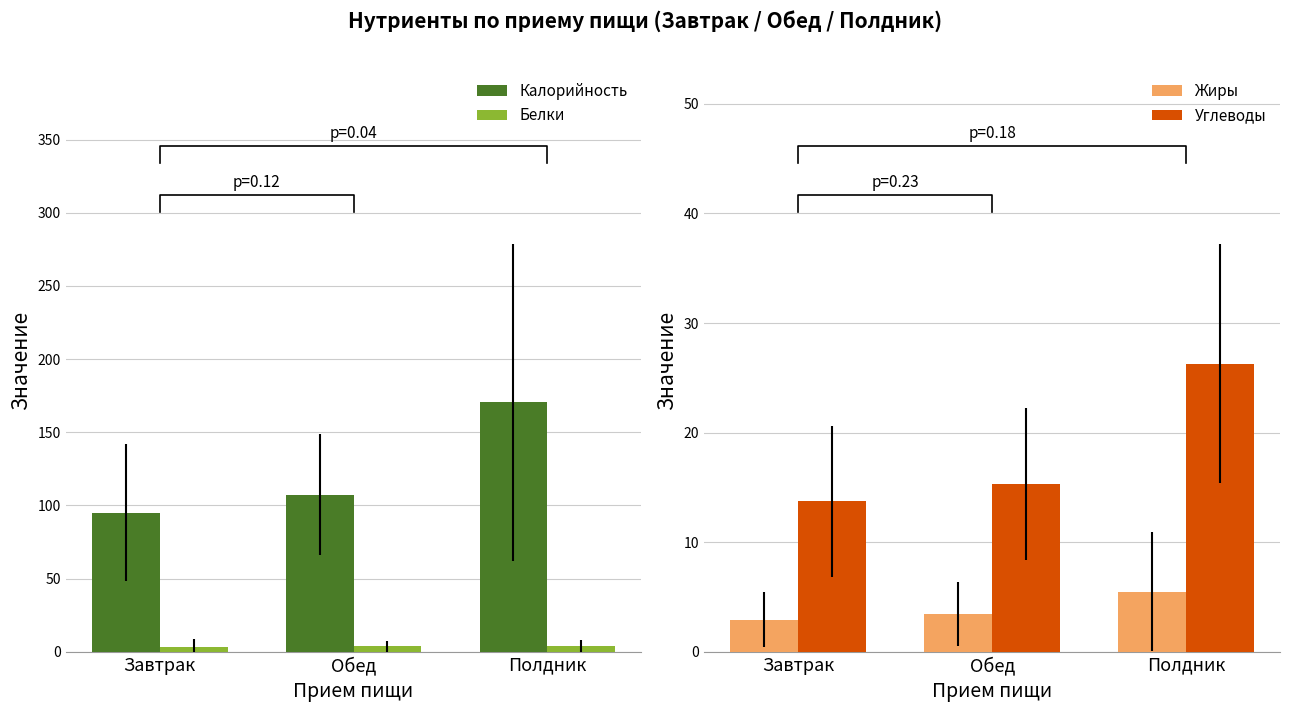

Is it true that Белки equals 5.4 at Обед?

False